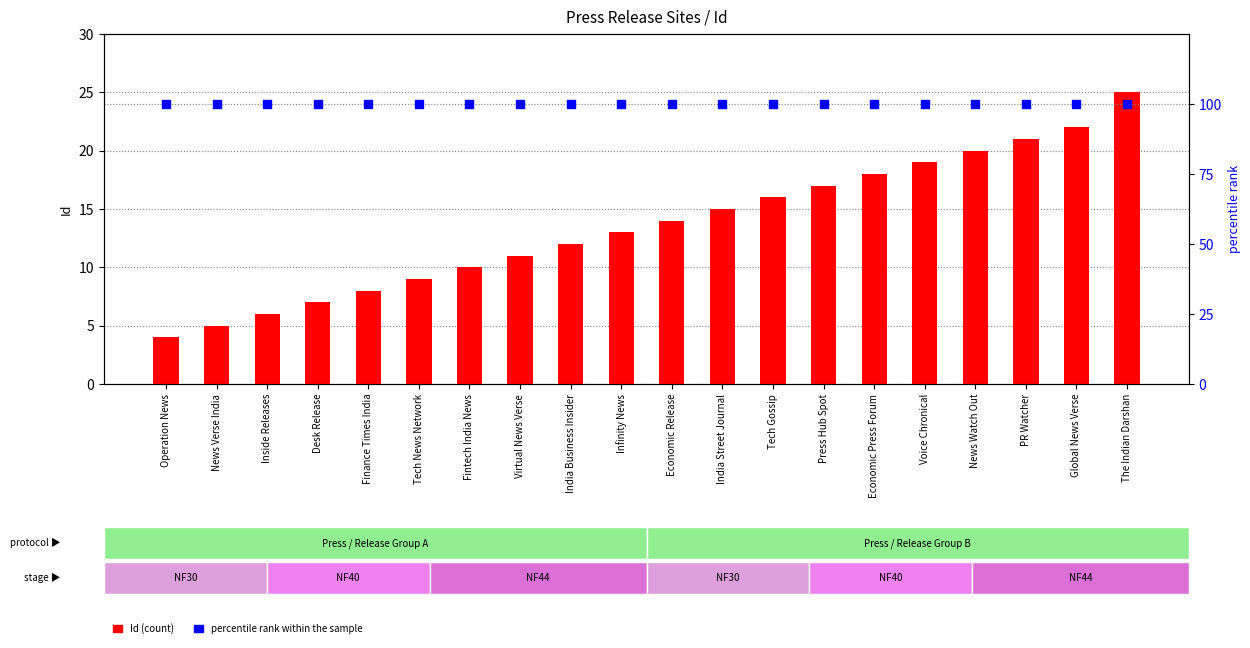

Which series reaches the minimum Y coordinate?

Id (count)